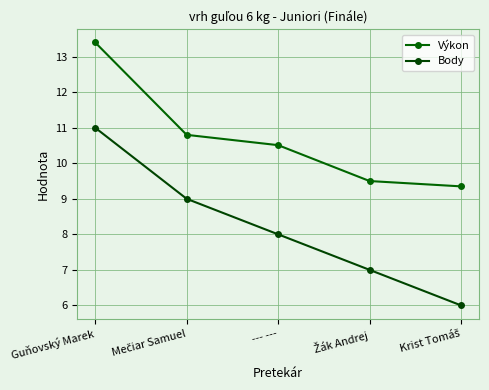

At which label does Body reach its peak?

Guňovský Marek